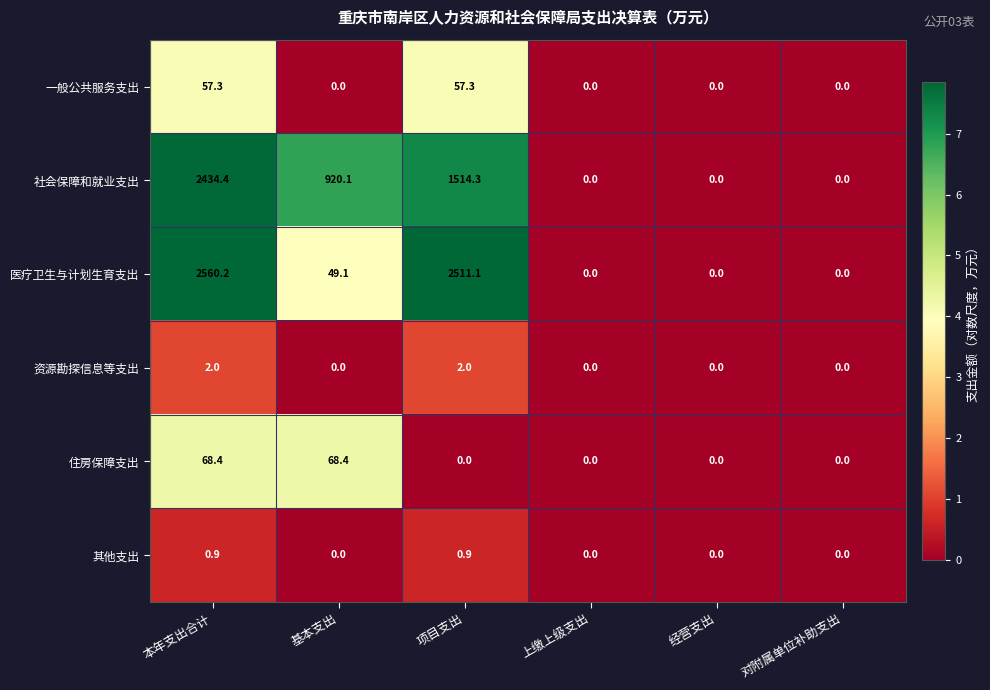

At which category does the chart reach its peak across all series?

本年支出合计